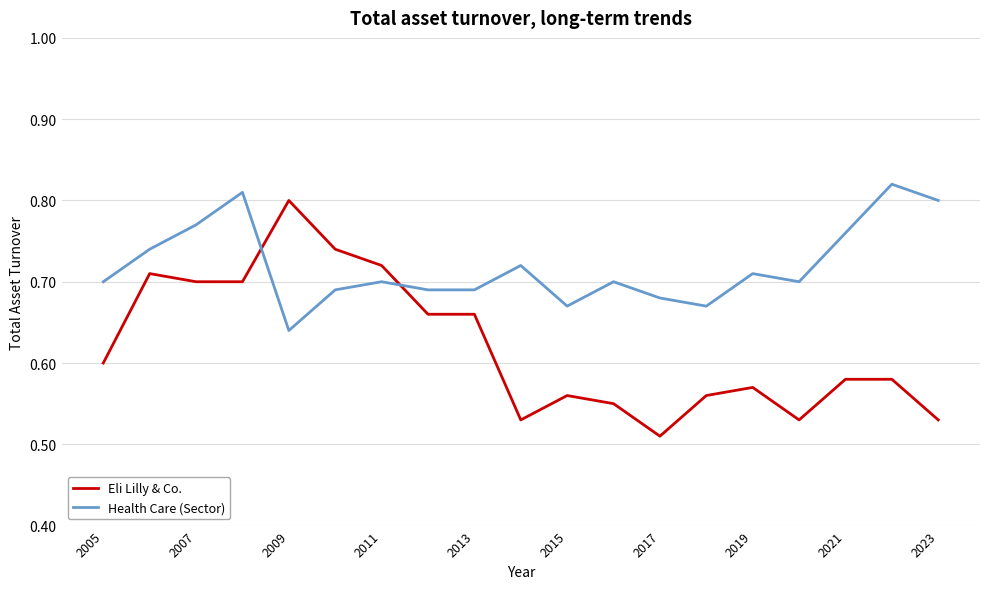

What is the difference between the maximum and minimum values in the Eli Lilly & Co. series?

0.3